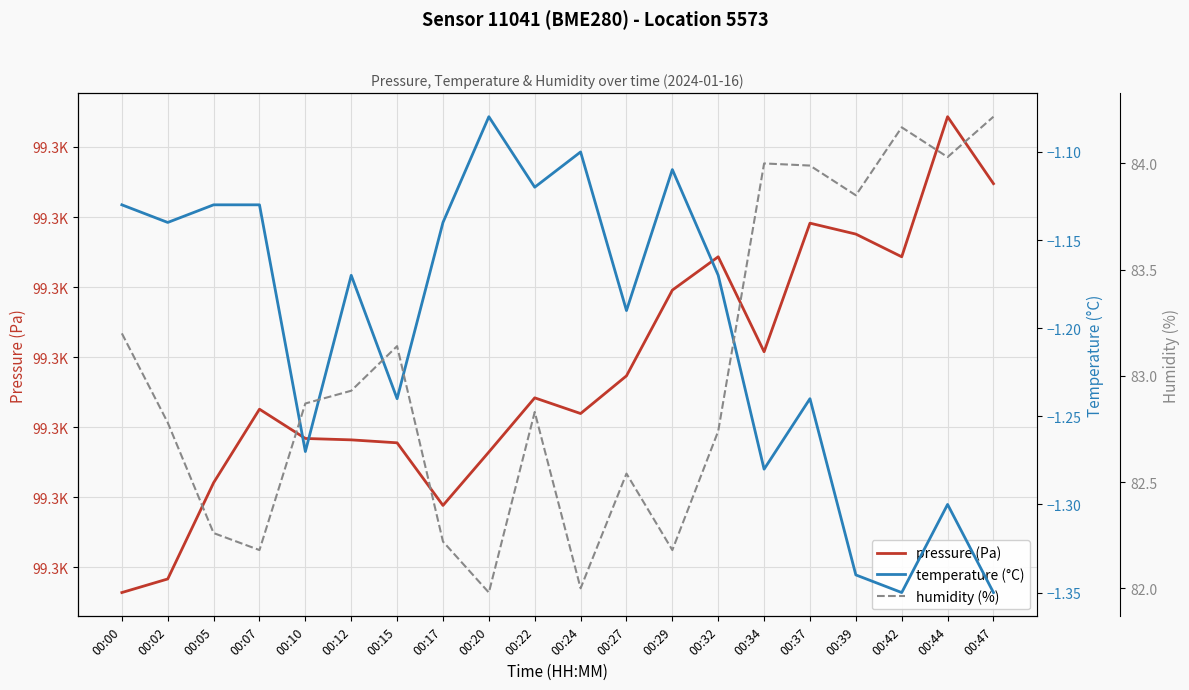

What is the average value of the temperature (°C) series?

-1.2